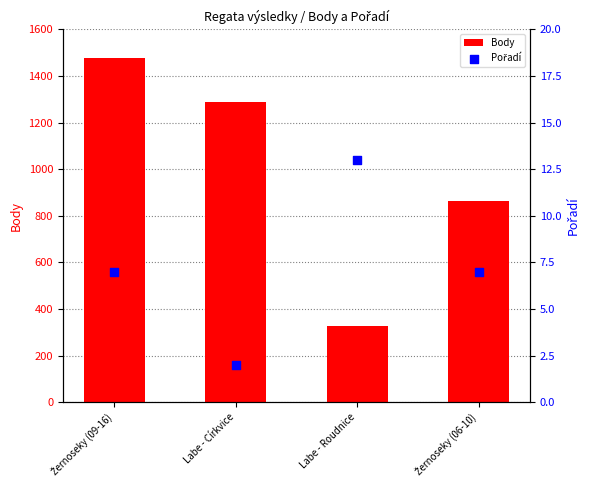

What is the total value across all series at Labe - Roudnice?

339